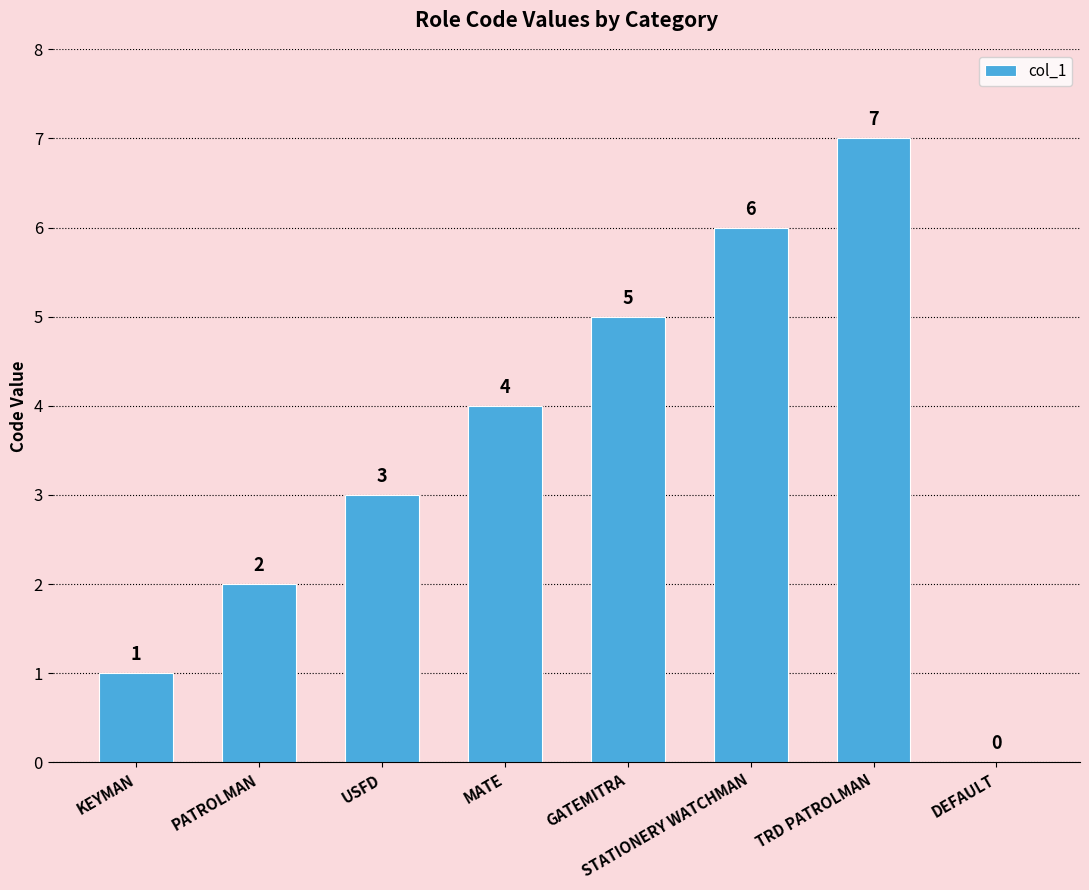

What is the sum of all values?

28